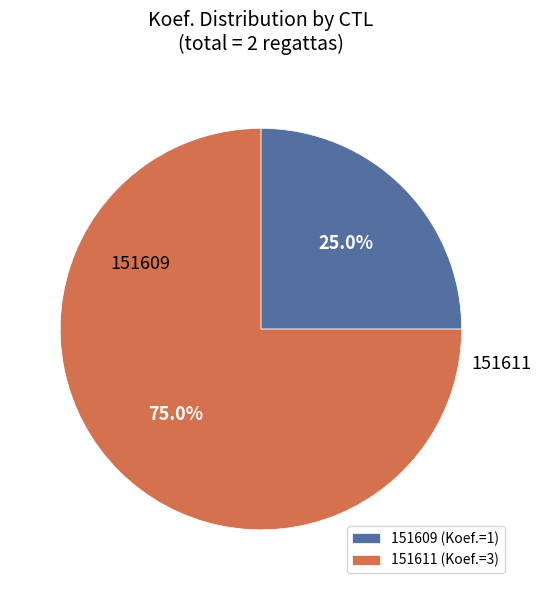

Rank the categories by value from lowest to highest.

151609, 151611